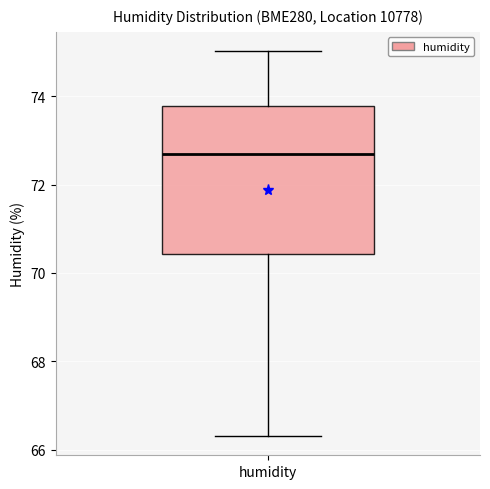

Read this box plot against the y-axis: the position of the median line, the range covered by the box, and the ends of both whiskers. The values are not printed on the chart, so give them approximately, as read against the axis.

median 72.8, box 70.4 to 73.8, whiskers 66.4 to 75.0